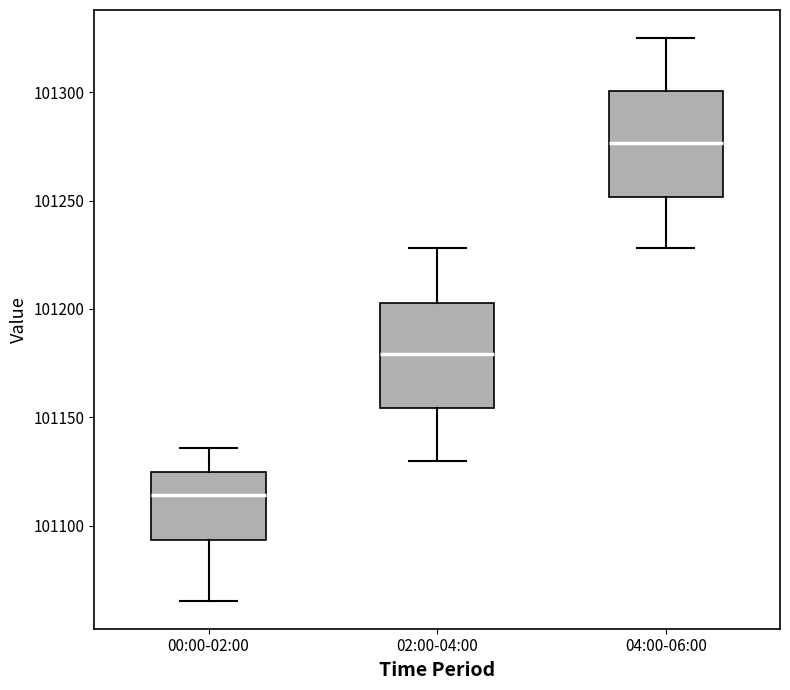

Which box's median line is the lowest?

00:00-02:00